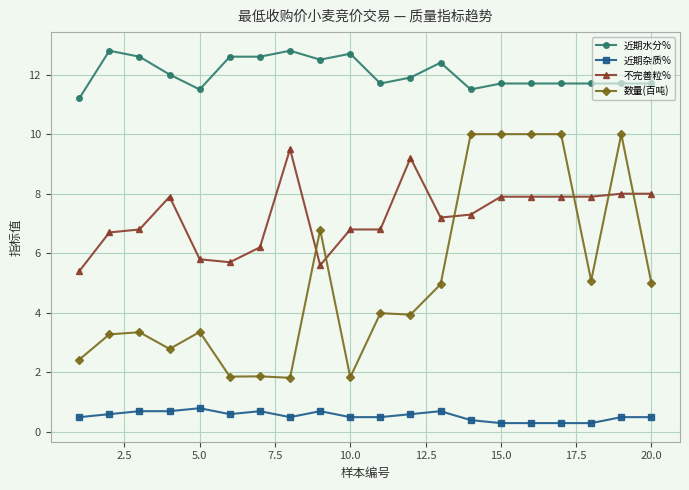

Which series has the widest spread of values?

数量(百吨)